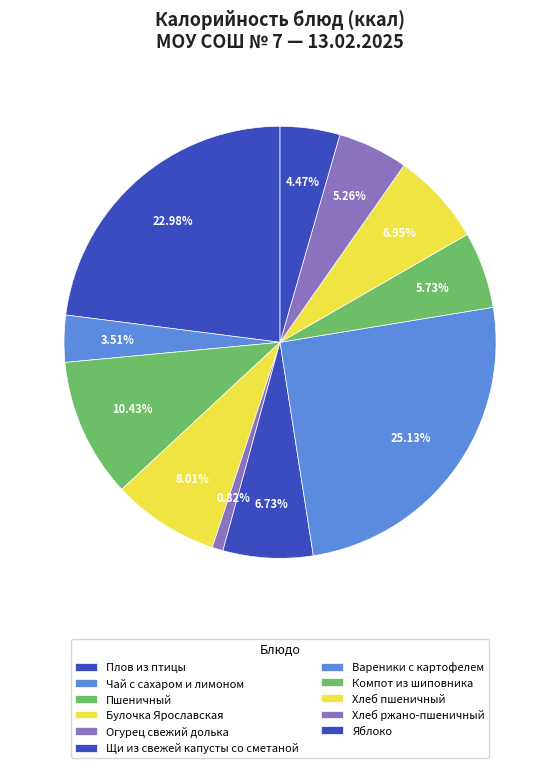

Which has a higher value, Щи из свежей капусты со сметаной or Компот из шиповника?

Щи из свежей капусты со сметаной